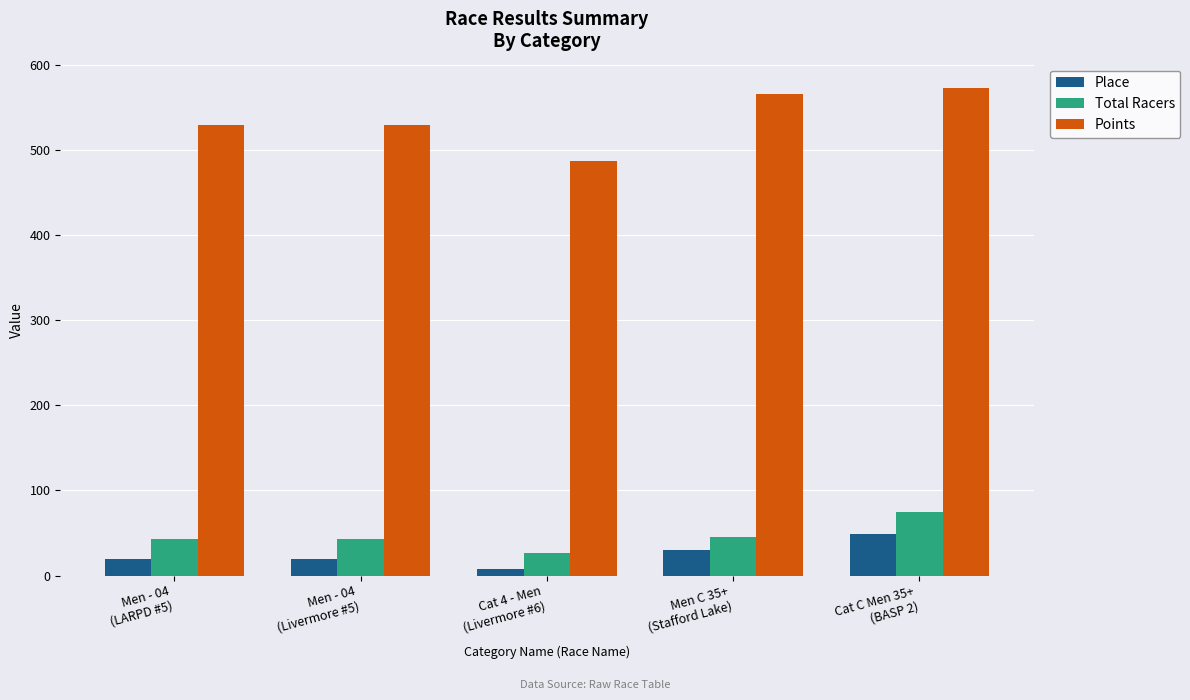

At which category does the chart reach its minimum across all series?

Cat 4 - Men
(Livermore #6)